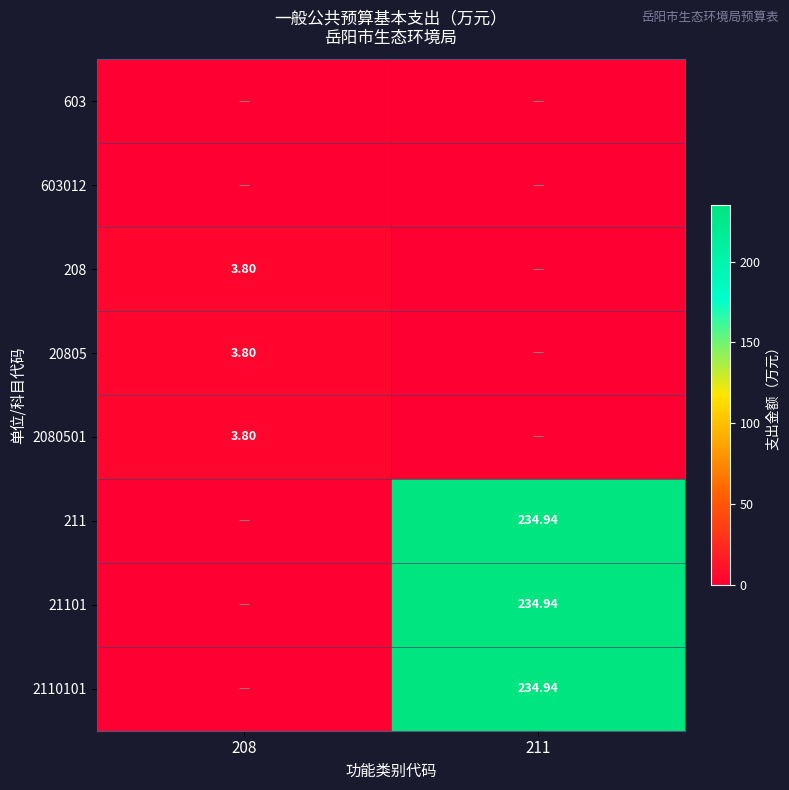

Is the value of 21101 at 211 greater than the value of 2080501 at 208?

Yes